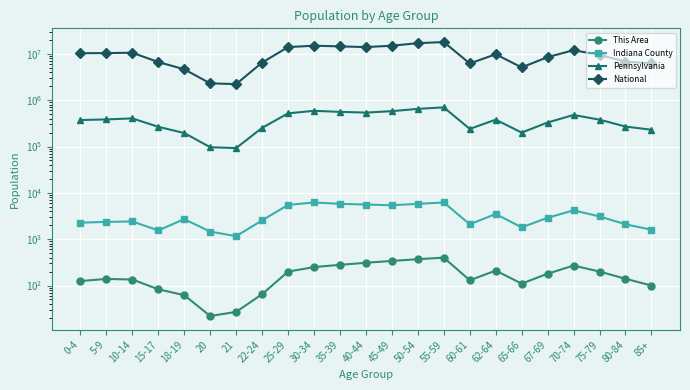

True or false: National and Pennsylvania cross at least once.

False